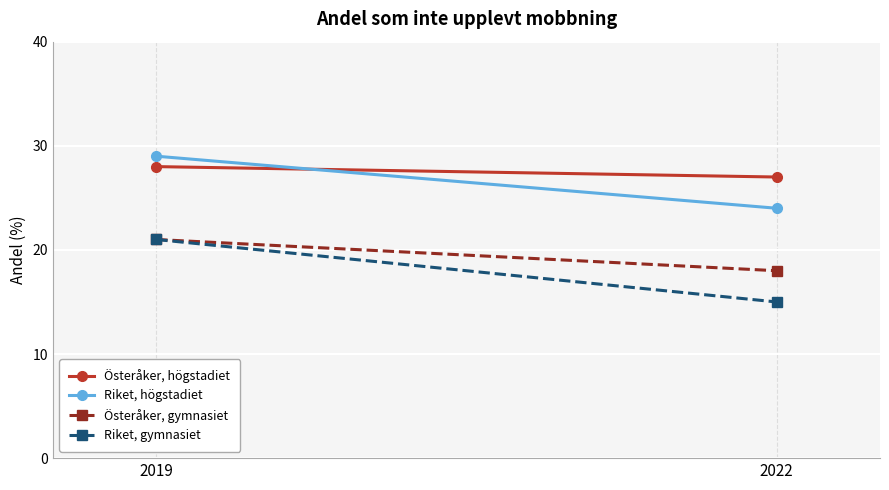

Is this an area chart (filled region under the line)?

No